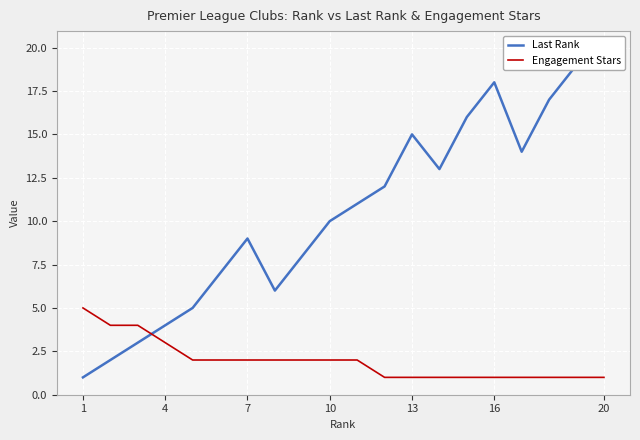

Which category has the highest value in the Engagement Stars series?

1